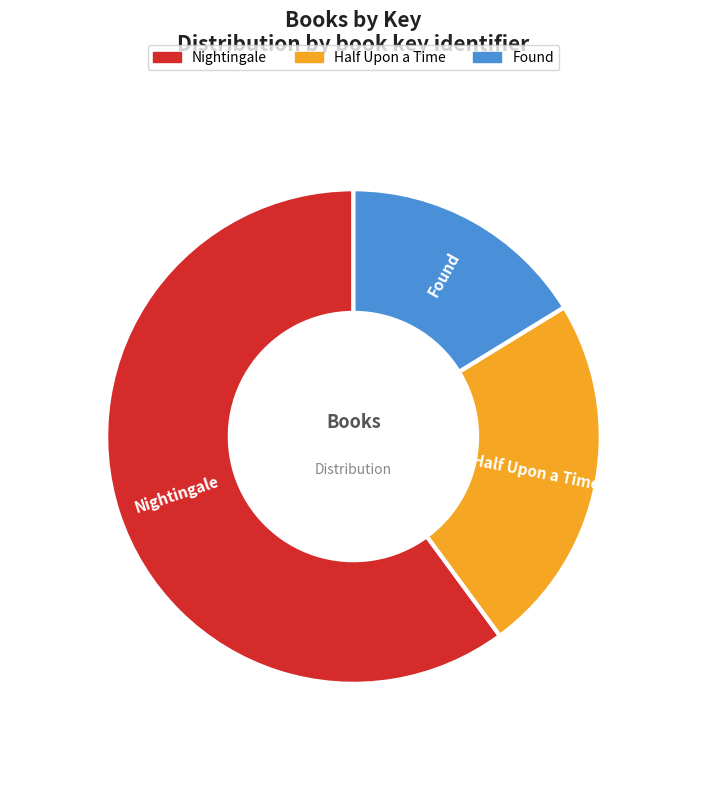

Combined, do Half Upon a Time and Nightingale account for over 50%?

Yes